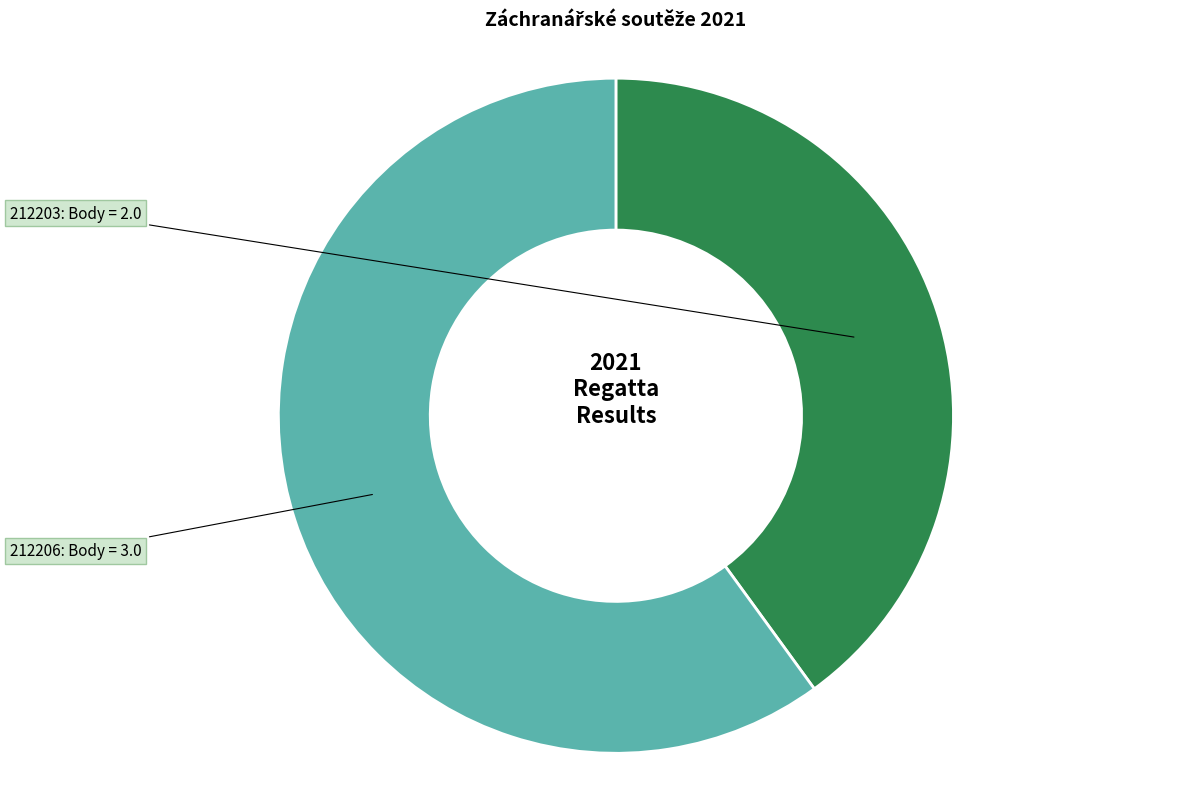

True or false: 212203 accounts for 40% of the total.

True